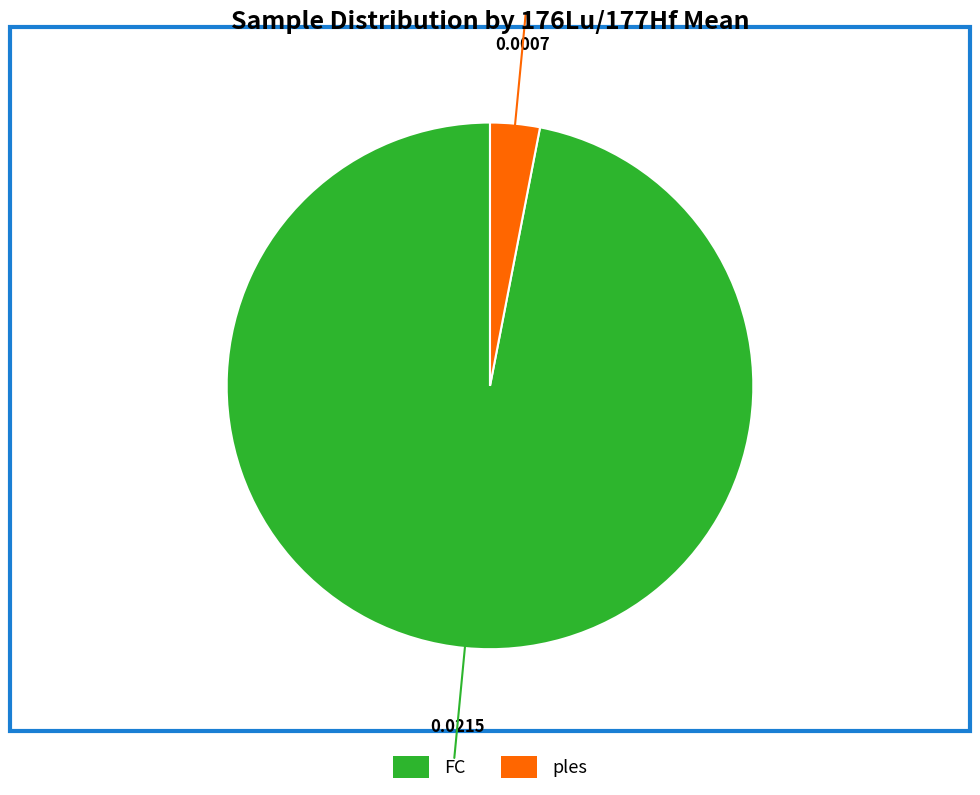

Does any single category account for the majority?

Yes